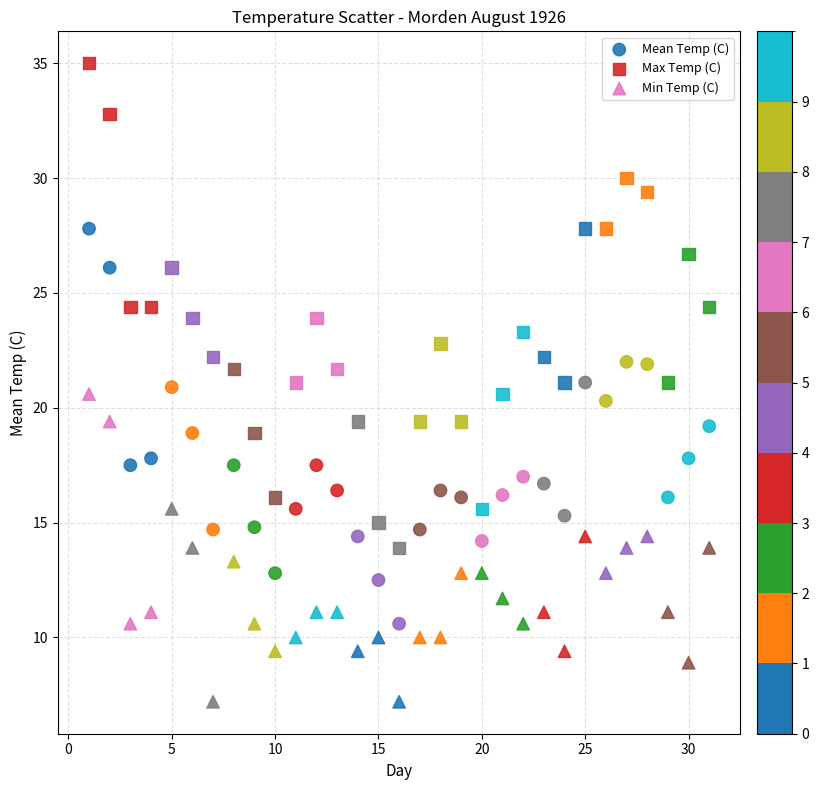

What is the X range (max minus min) for the scatter plot?

30.0